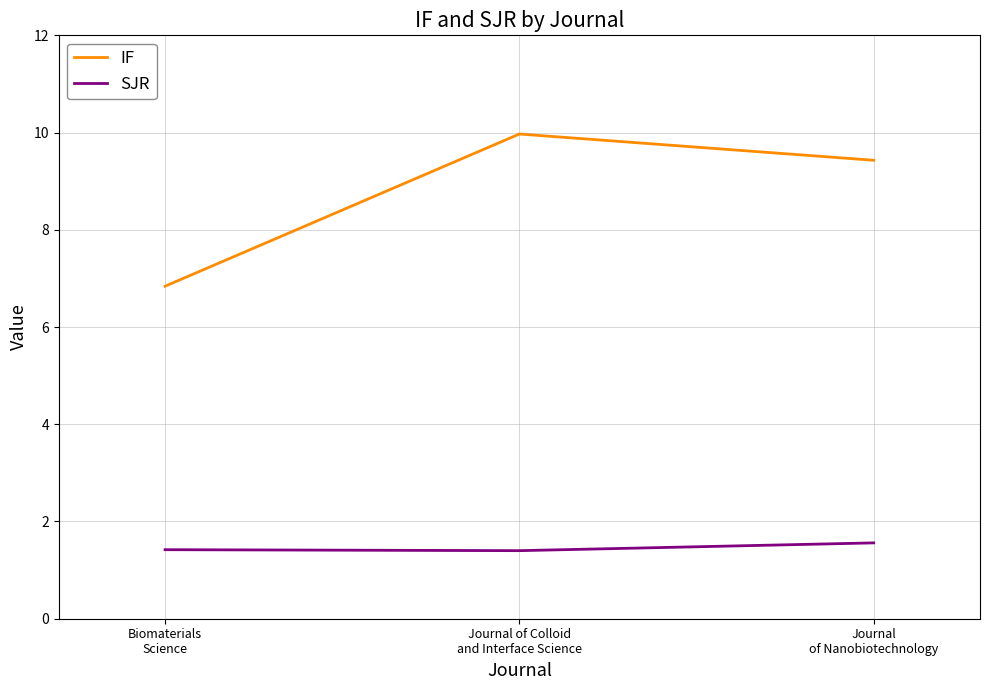

Does the chart have visible grid lines?

Yes